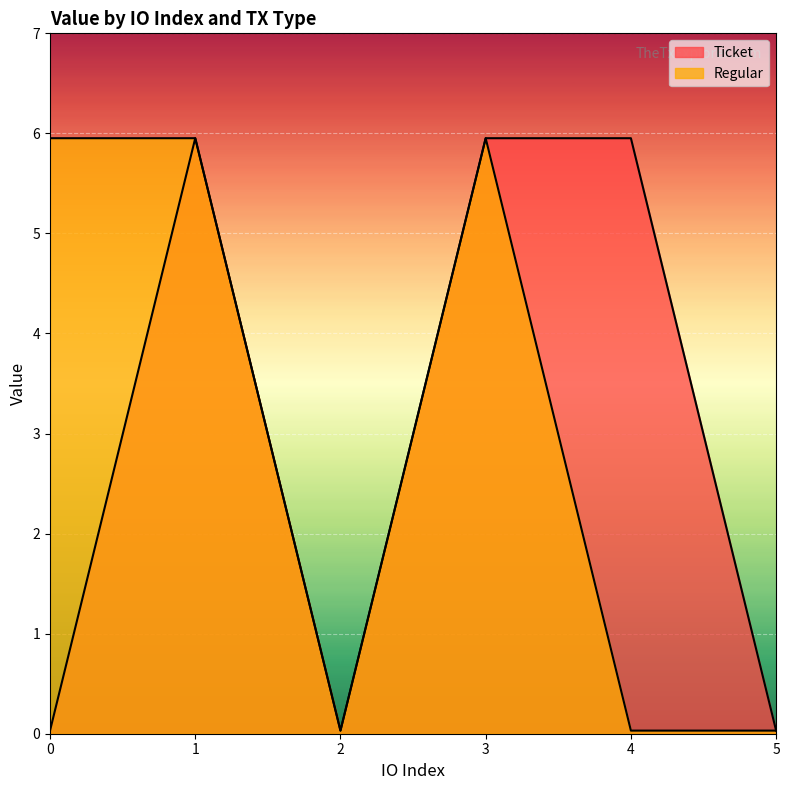

How many values in the Ticket series are below 5?

3